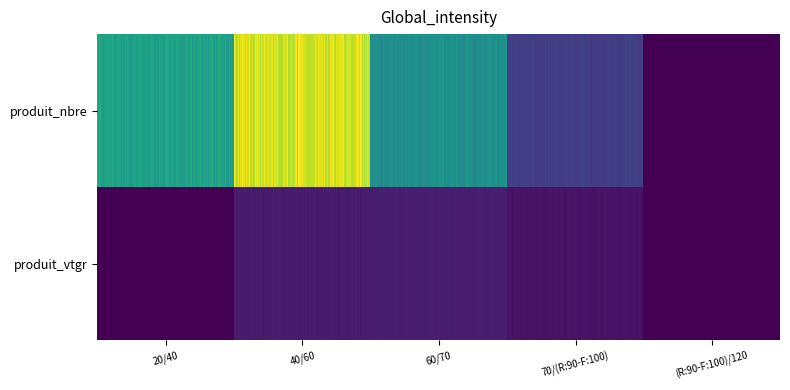

What is the total value across all series at produit_nbre?

150.0